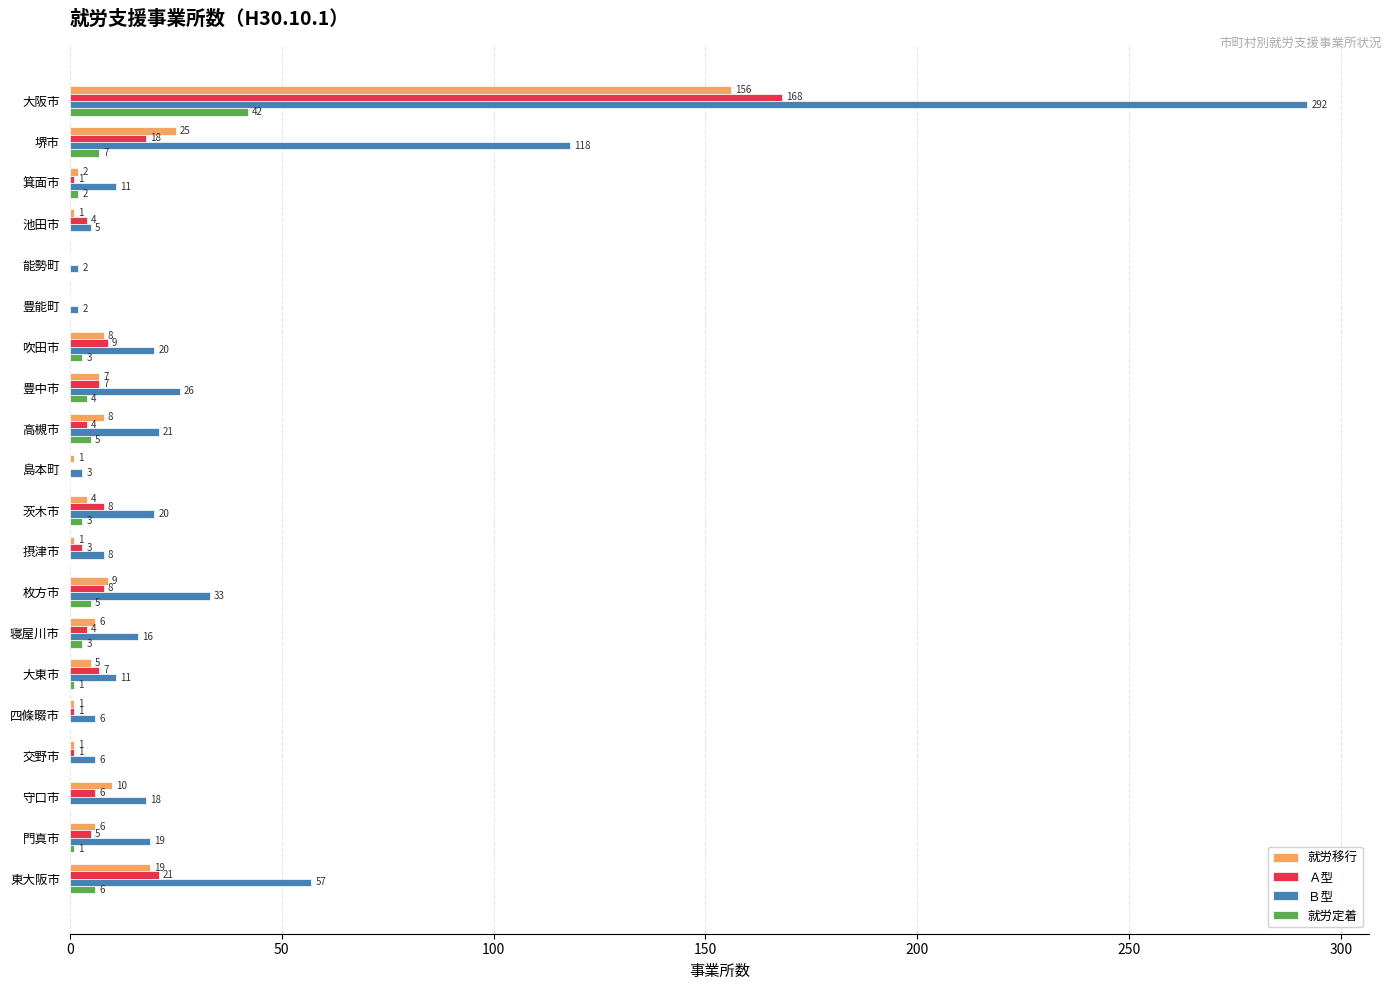

Count the number of categories in the chart.

20